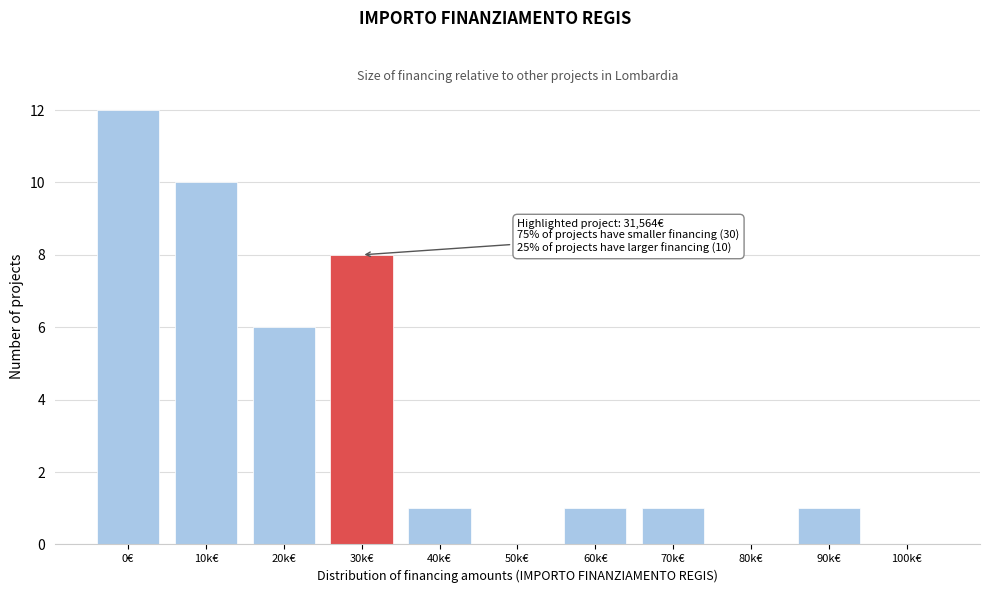

Reading left to right, what are all the values shown in this chart?

0€=12	10k€=10	20k€=6	30k€=8	40k€=1	50k€=0	60k€=1	70k€=1	80k€=0	90k€=1	100k€=0